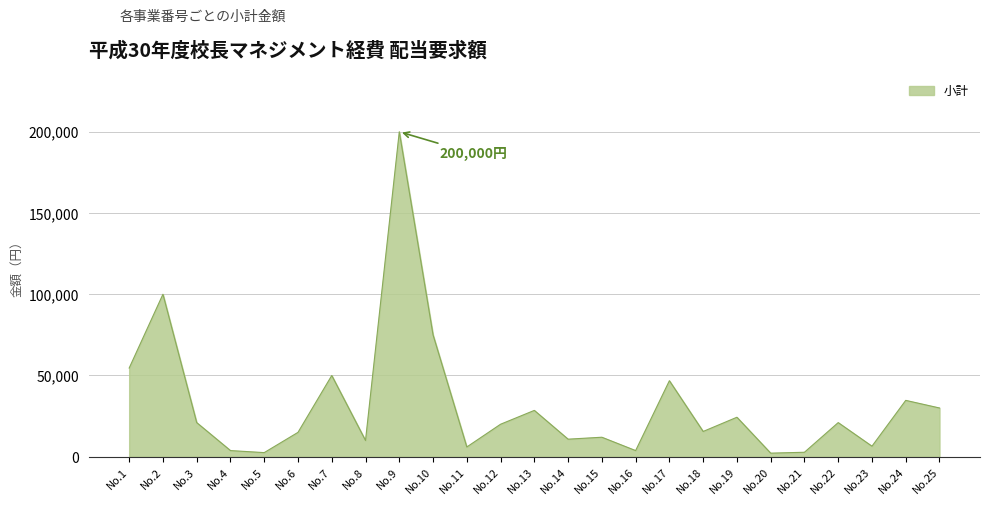

Is it true that the value at No.18 is 15549?

True